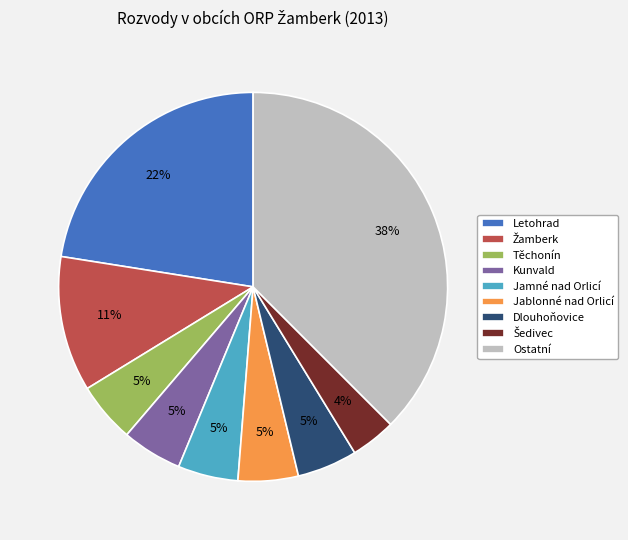

The Jablonné nad Orlicí slice represents 17% of the pie. True or false?

False